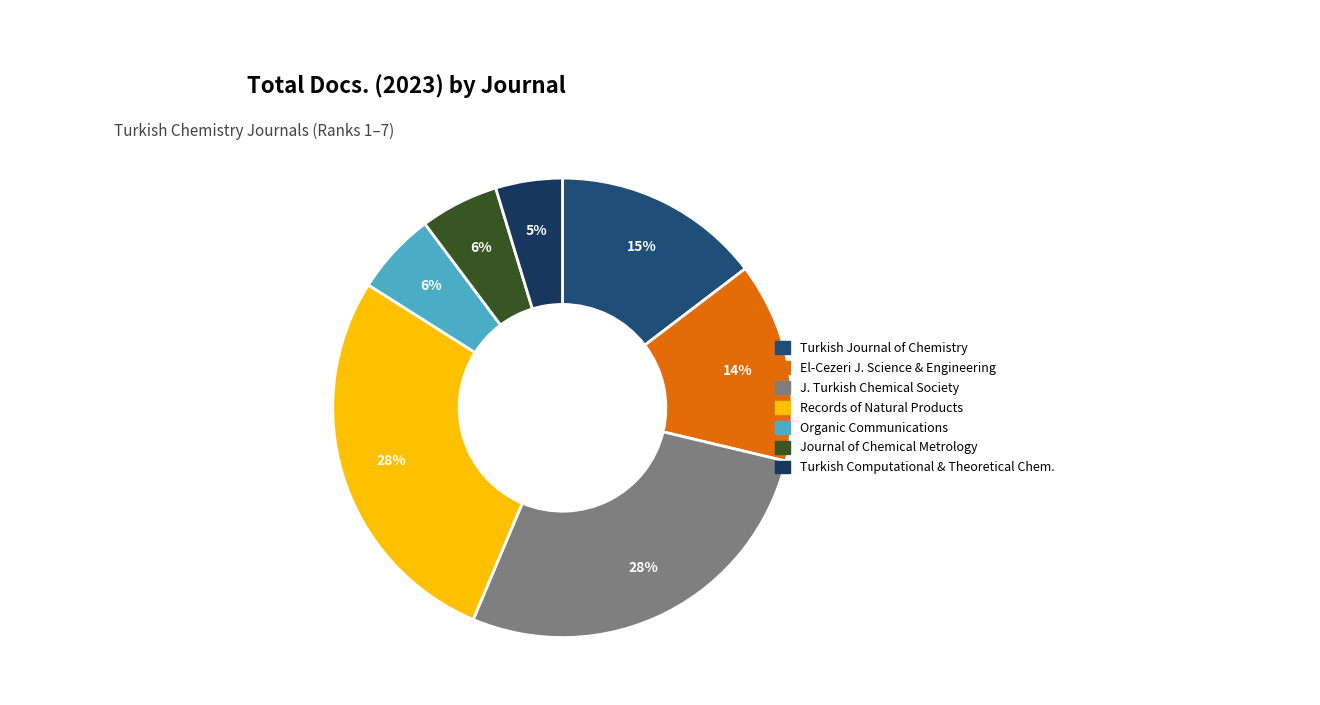

How many slices are in this pie chart?

7